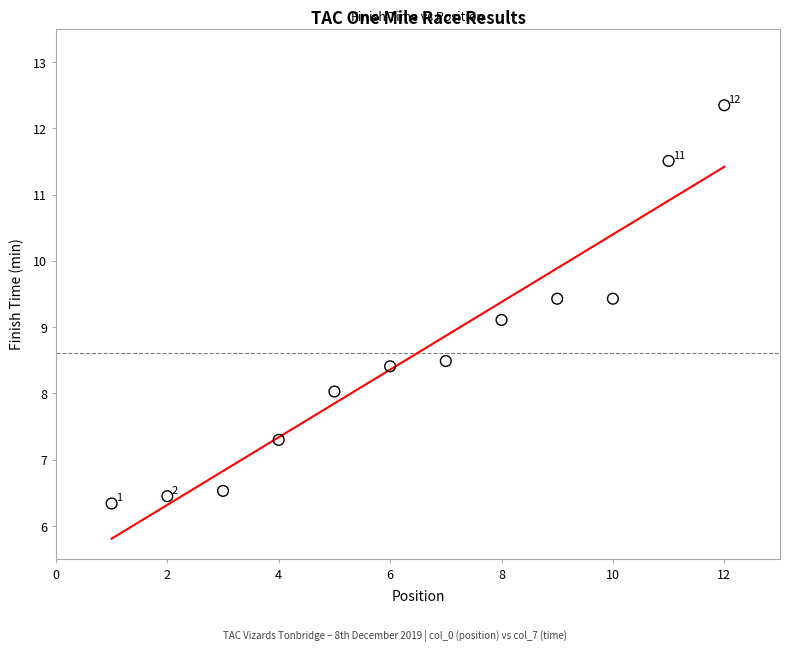

What Y value in the scatter plot is closest to 9?

9.1